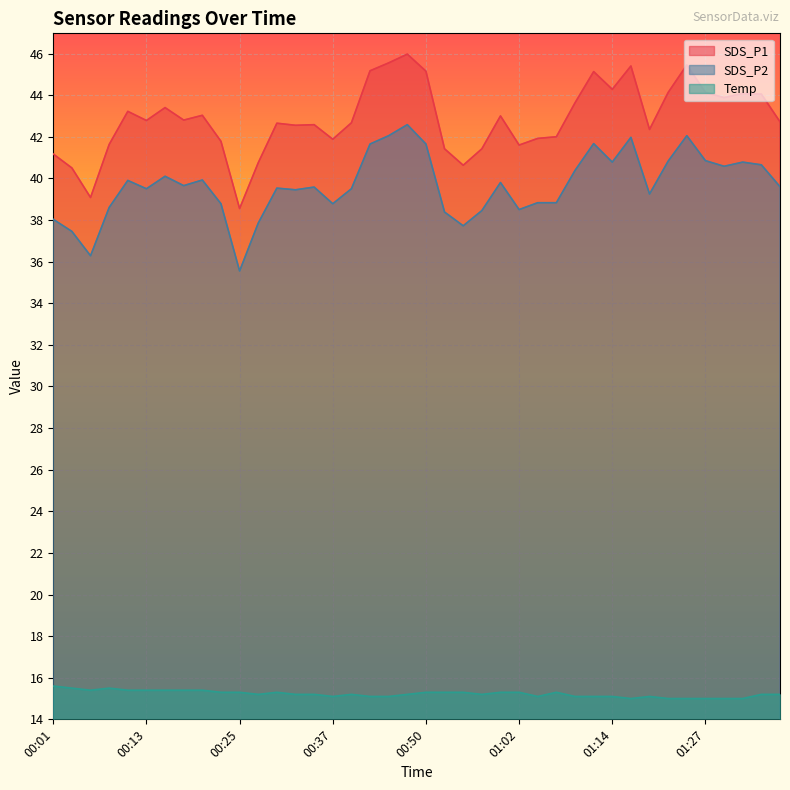

Which category has the lowest value in the SDS_P1 series?

00:25